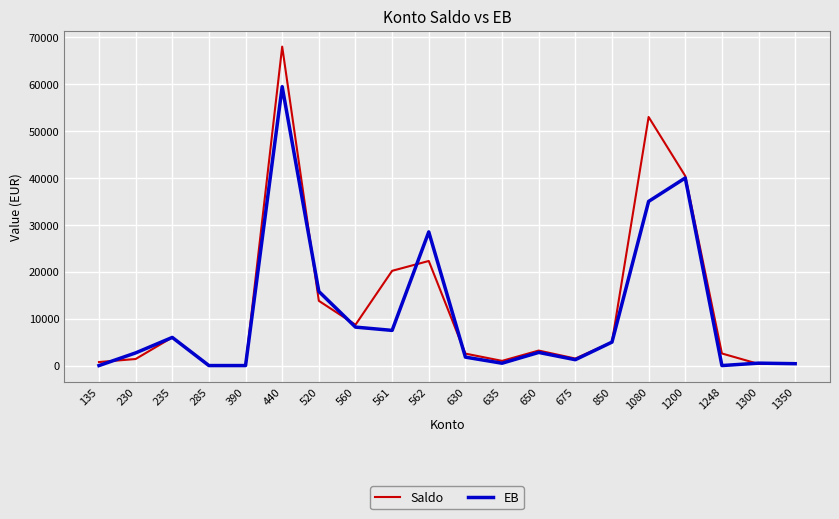

How many lines are shown in the chart?

2